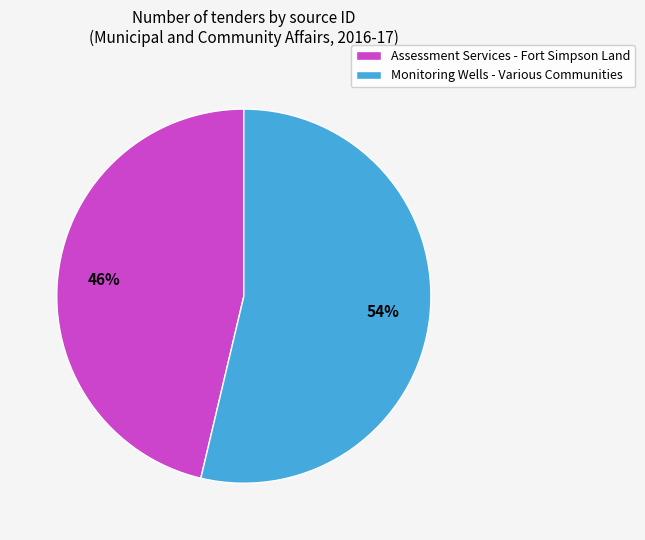

What is the ratio of the value at Monitoring Wells - Various Communities to the value at Assessment Services - Fort Simpson Land?

1.2